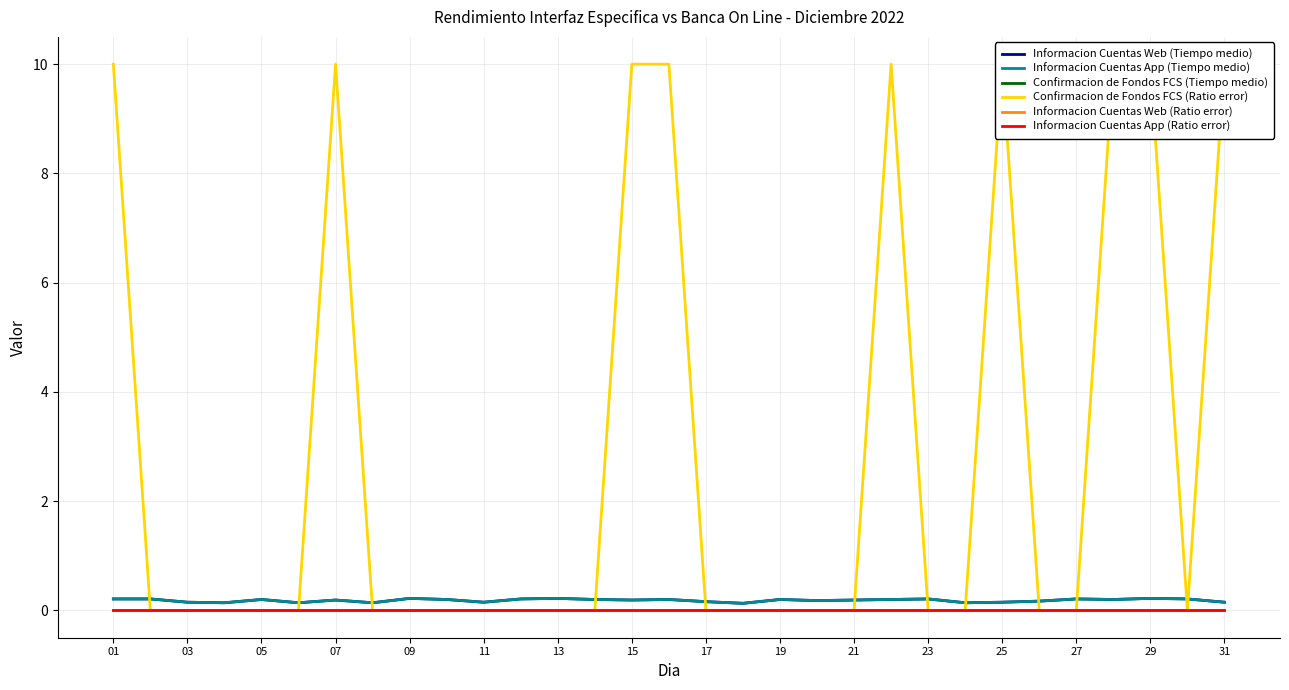

Which series changed the most between 27 and 23?

Informacion Cuentas Web (Tiempo medio)